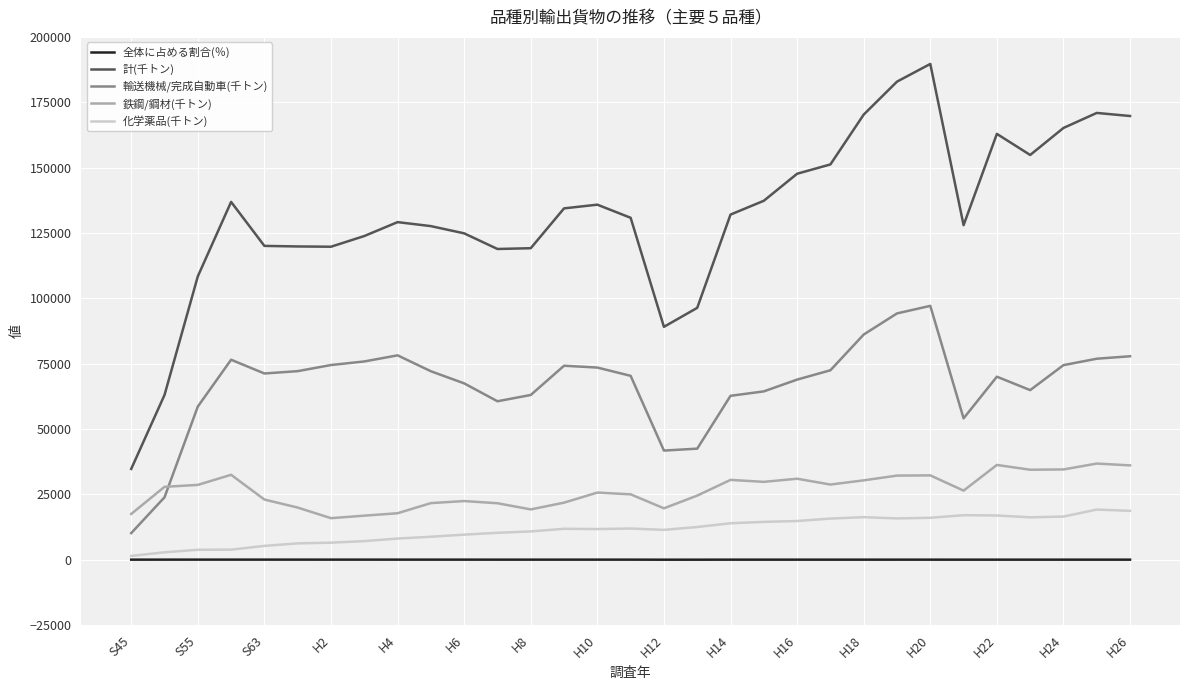

Which series has the largest range (max minus min)?

計(千トン)